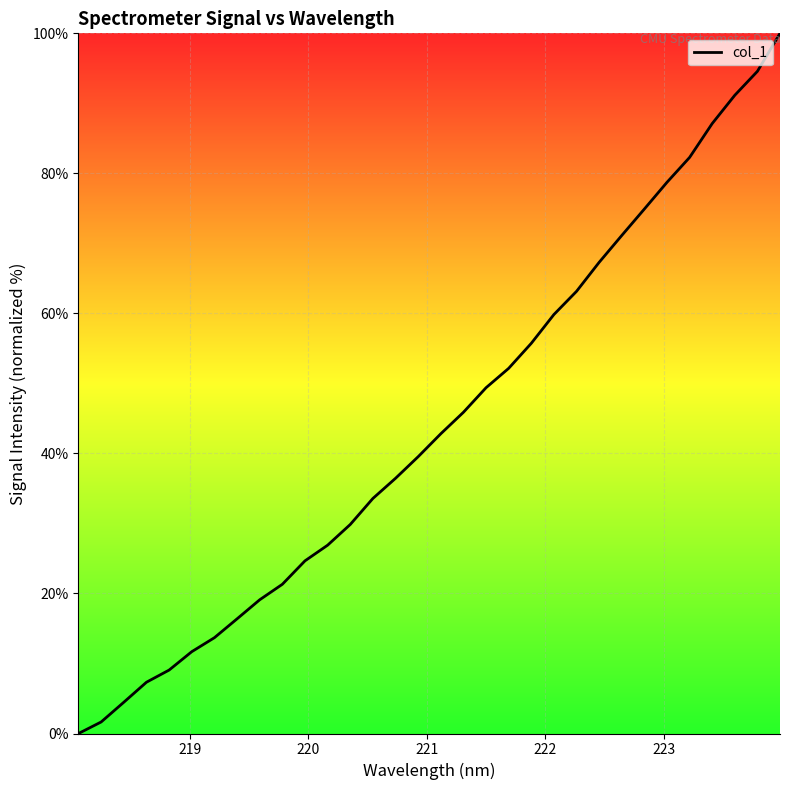

What is the difference between the maximum and minimum values?

100.0